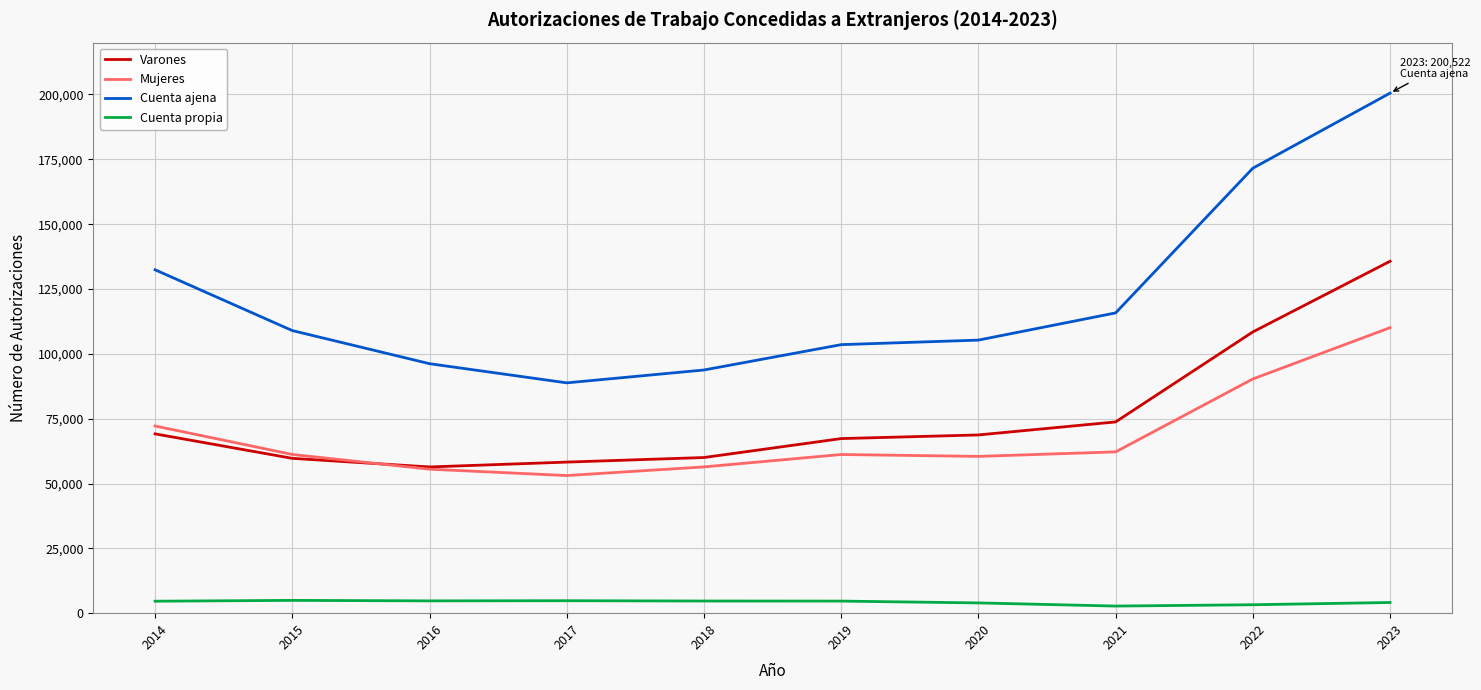

What are all the series names shown in the legend?

Varones, Mujeres, Cuenta ajena, Cuenta propia